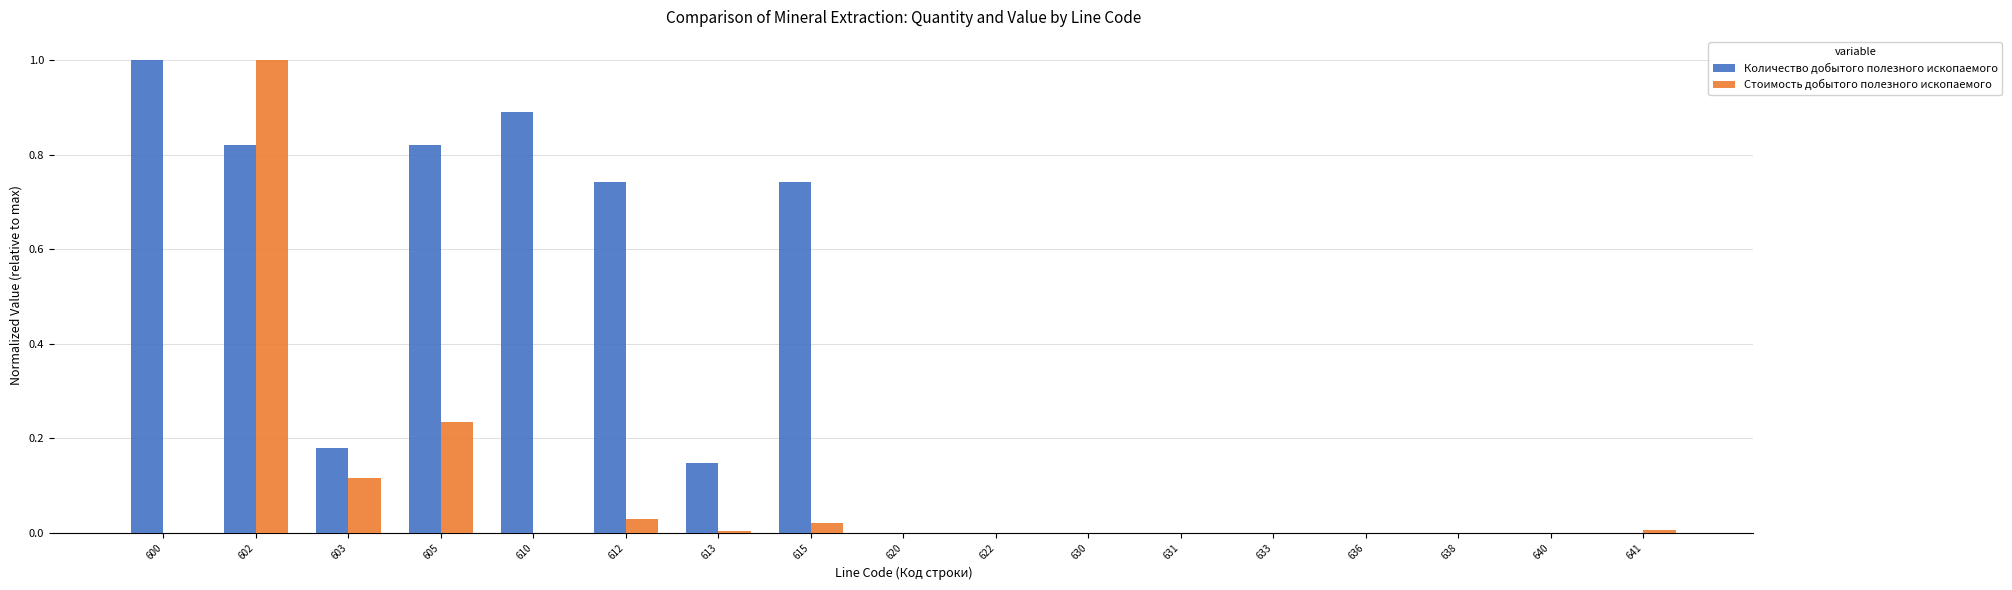

At which label does Количество добытого полезного ископаемого reach its peak?

600